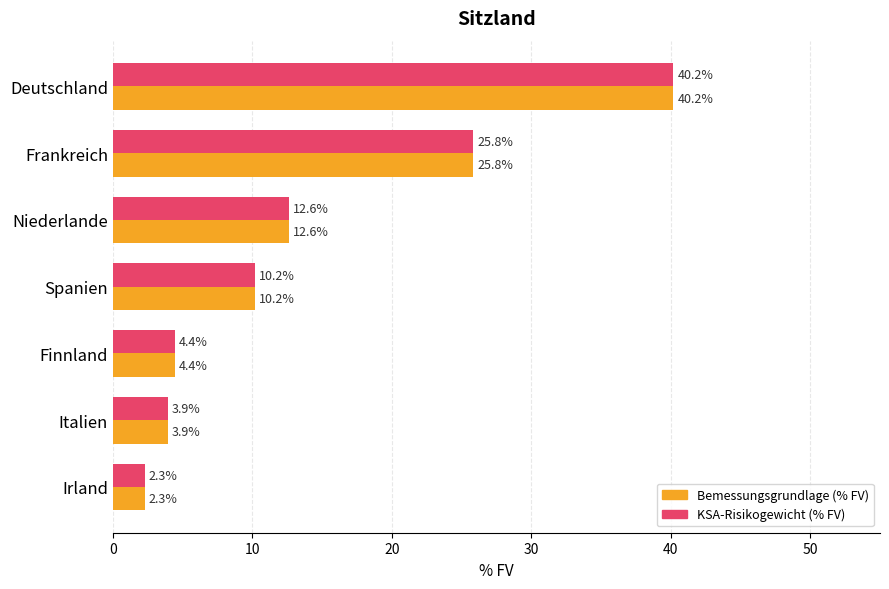

The value of KSA-Risikogewicht (% FV) at Italien is 3.9. True or false?

True